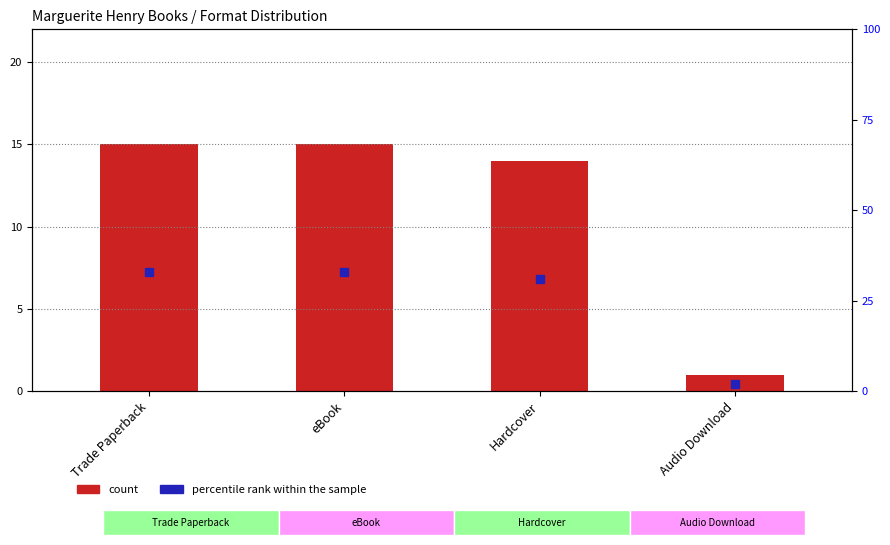

How many bars are there in each group?

2